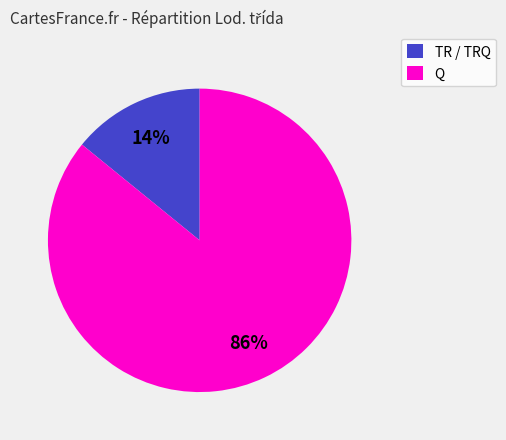

To the nearest percent, what is the average slice percentage?

50%